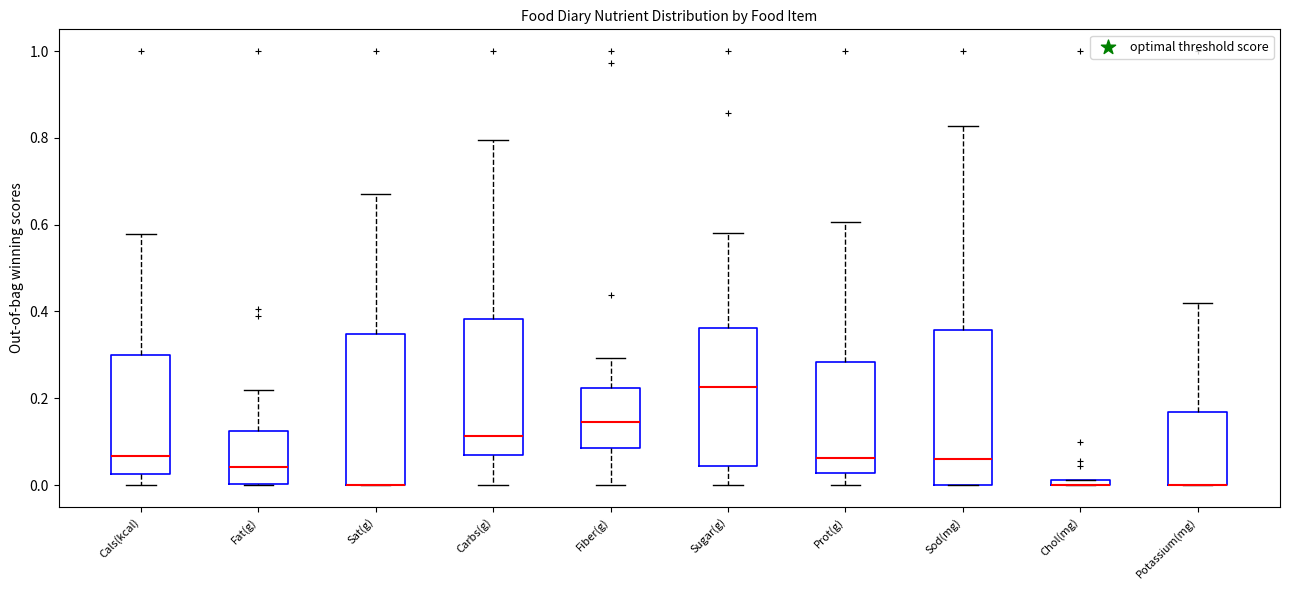

Where is the upper edge of the box for Chol(mg) on the y-axis? The values are not printed on the chart, so give them approximately, as read against the axis.

0.02